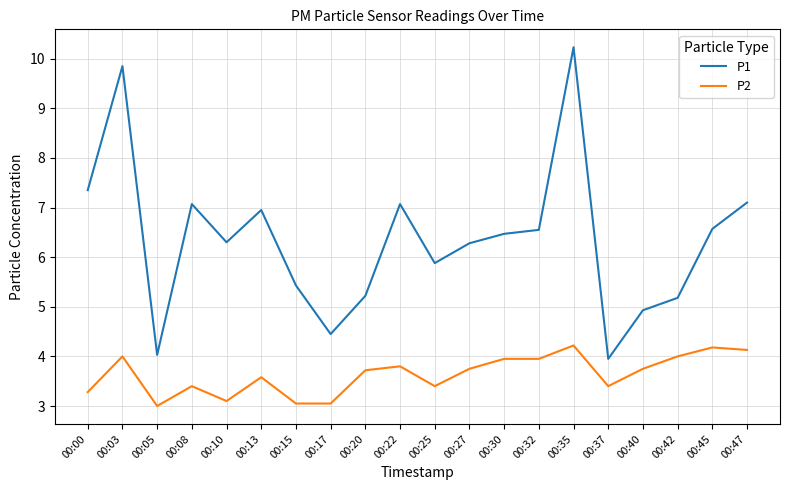

The P1 series shows 9.8 at 00:03. True or false?

True